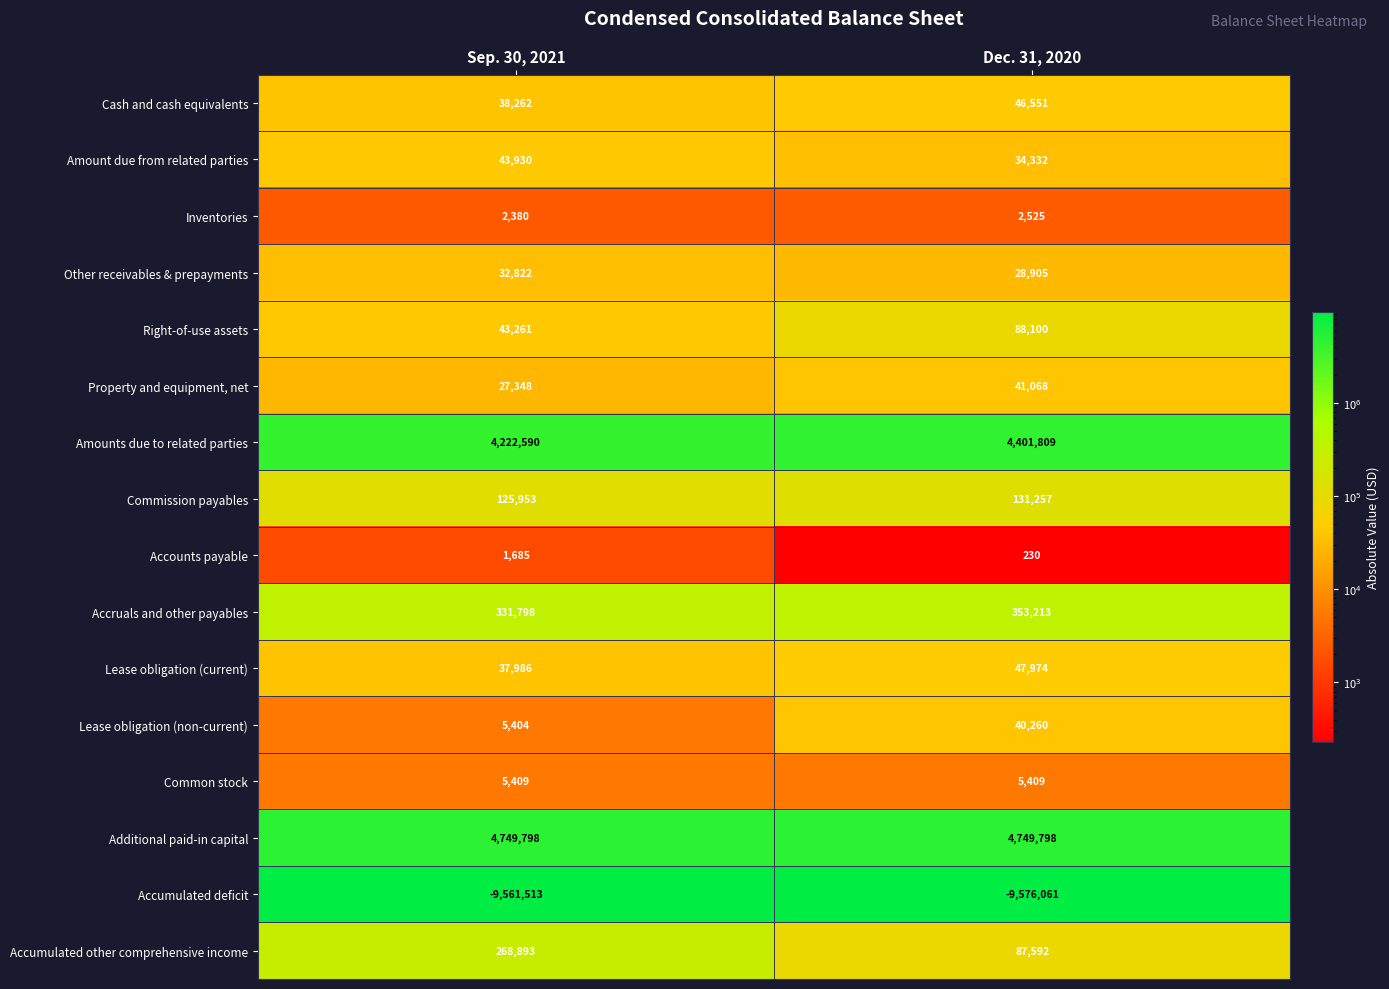

Is it true that Lease obligation (non-current) equals 5404 at Sep. 30, 2021?

True